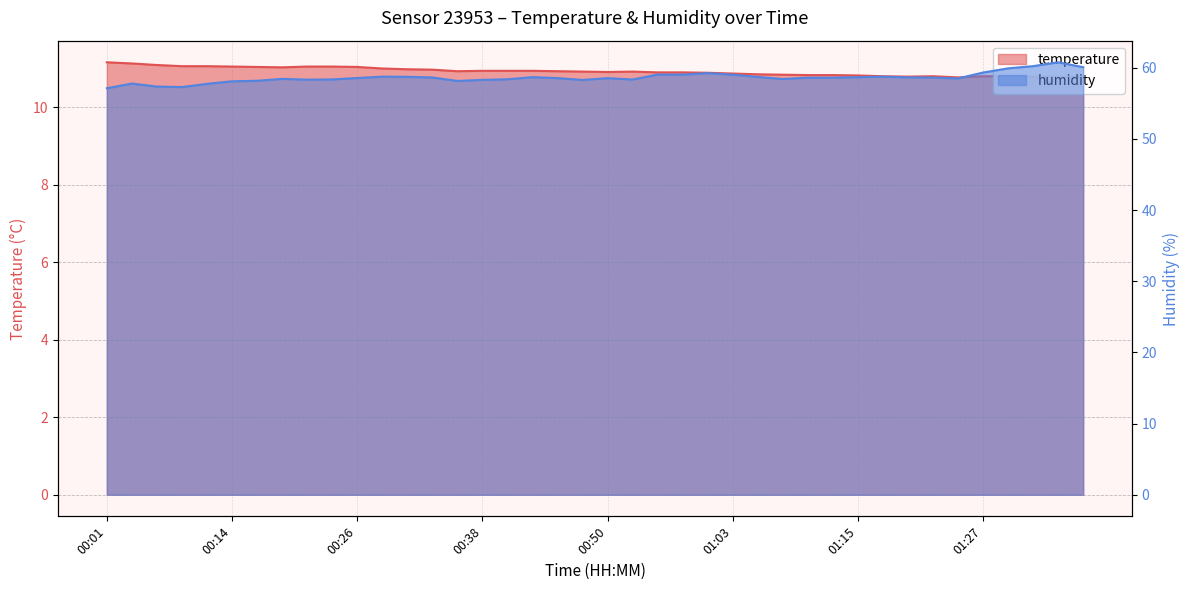

Reading left to right, extract all data points from this chart.

temperature: 11.2	11.1	11.1	11.1	11.1	11.1	11.0	11.0	11.1	11.1	11.0	11.0	11.0	11.0	10.9	10.9	10.9	10.9	10.9	10.9	10.9	10.9	10.9	10.9	10.9	10.9	10.8	10.8	10.8	10.8	10.8	10.8	10.8	10.8	10.8	10.8	10.8	10.8	10.8	10.8
humidity: 57.1	57.8	57.4	57.3	57.7	58.1	58.2	58.4	58.3	58.4	58.5	58.7	58.7	58.6	58.1	58.3	58.4	58.7	58.5	58.3	58.5	58.3	59.0	59.0	59.2	59.0	58.7	58.4	58.6	58.6	58.7	58.7	58.6	58.6	58.5	59.3	59.9	60.2	60.8	60.1